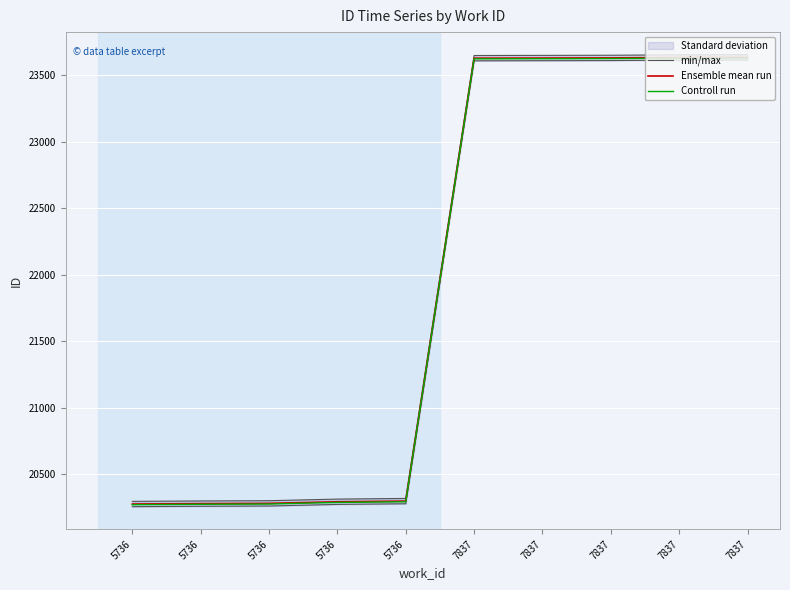

What is the difference between the highest and lowest values at 5736?

20